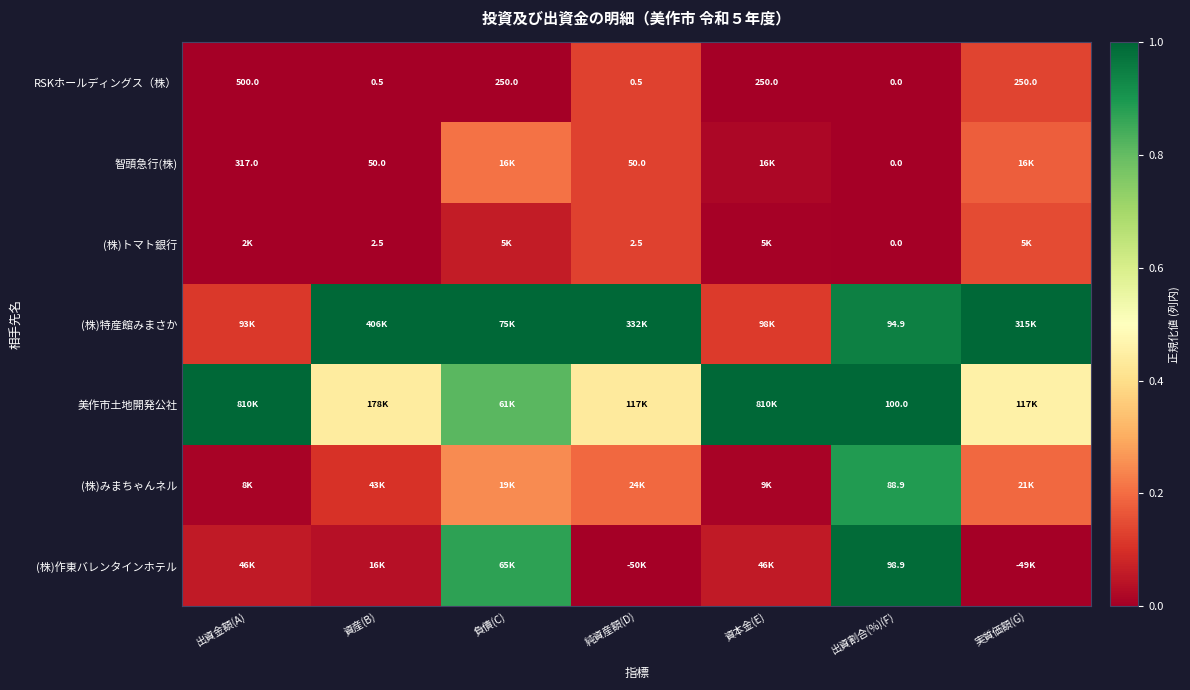

The value of 智頭急行(株) at 資産(B) is 0.0. True or false?

False